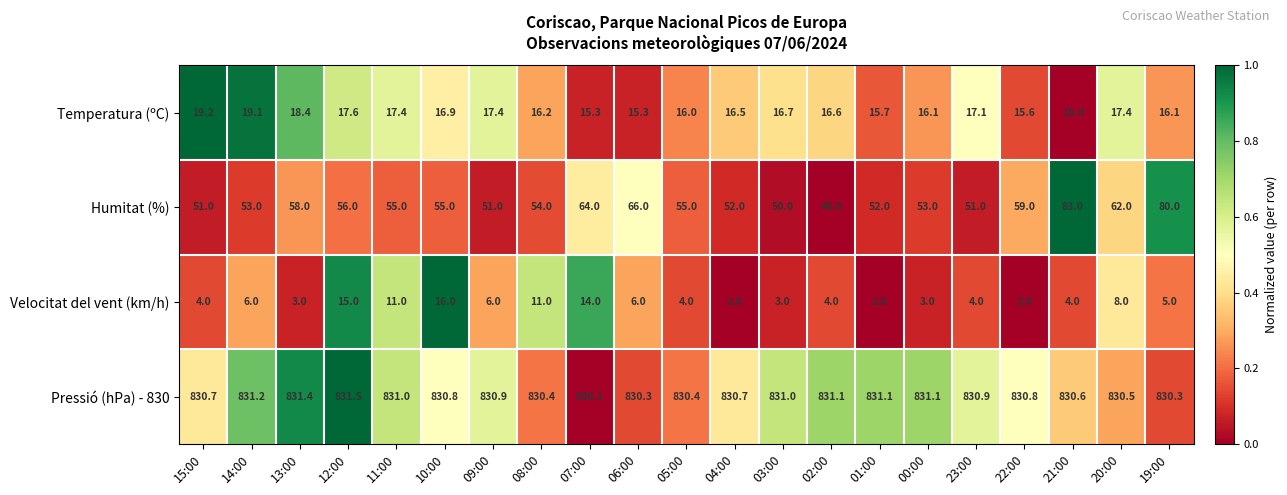

Which series has the largest range (max minus min)?

Humitat (%)